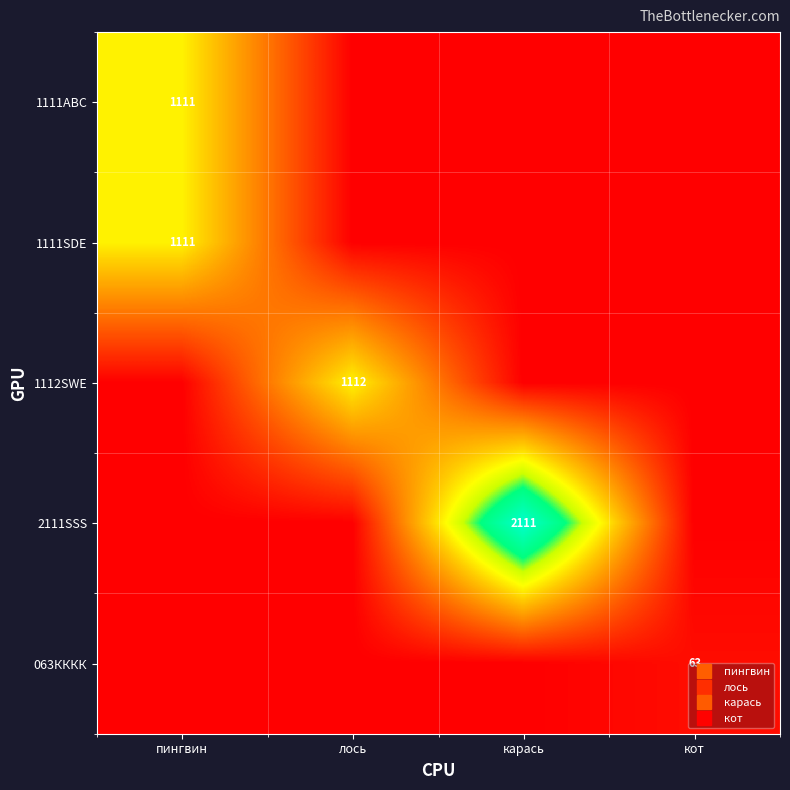

How many categories are shown in the chart?

4